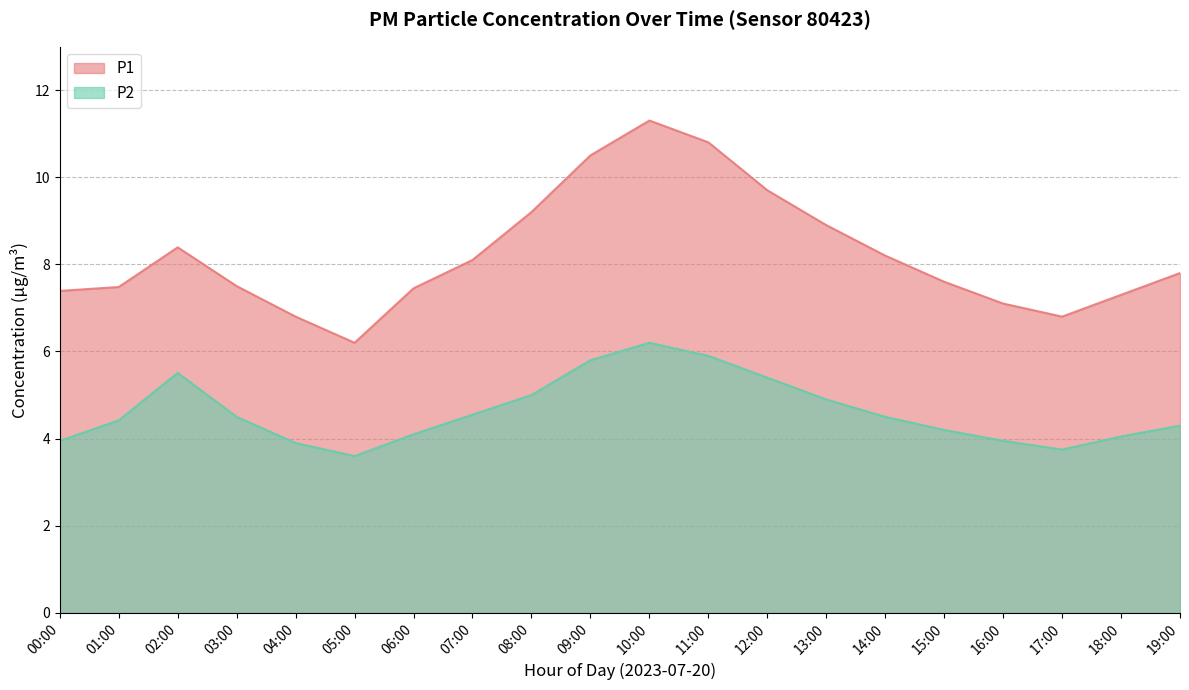

Reading left to right, what are all the values shown in this chart?

P1: 00:00=7.4	01:00=7.5	02:00=8.4	03:00=7.5	04:00=6.8	05:00=6.2	06:00=7.5	07:00=8.1	08:00=9.2	09:00=10.5	10:00=11.3	11:00=10.8	12:00=9.7	13:00=8.9	14:00=8.2	15:00=7.6	16:00=7.1	17:00=6.8	18:00=7.3	19:00=7.8
P2: 00:00=4.0	01:00=4.4	02:00=5.5	03:00=4.5	04:00=3.9	05:00=3.6	06:00=4.1	07:00=4.5	08:00=5.0	09:00=5.8	10:00=6.2	11:00=5.9	12:00=5.4	13:00=4.9	14:00=4.5	15:00=4.2	16:00=4.0	17:00=3.8	18:00=4.0	19:00=4.3